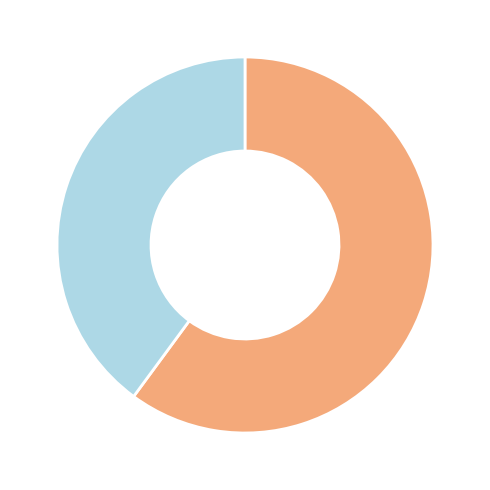

Does any single category account for the majority?

Yes